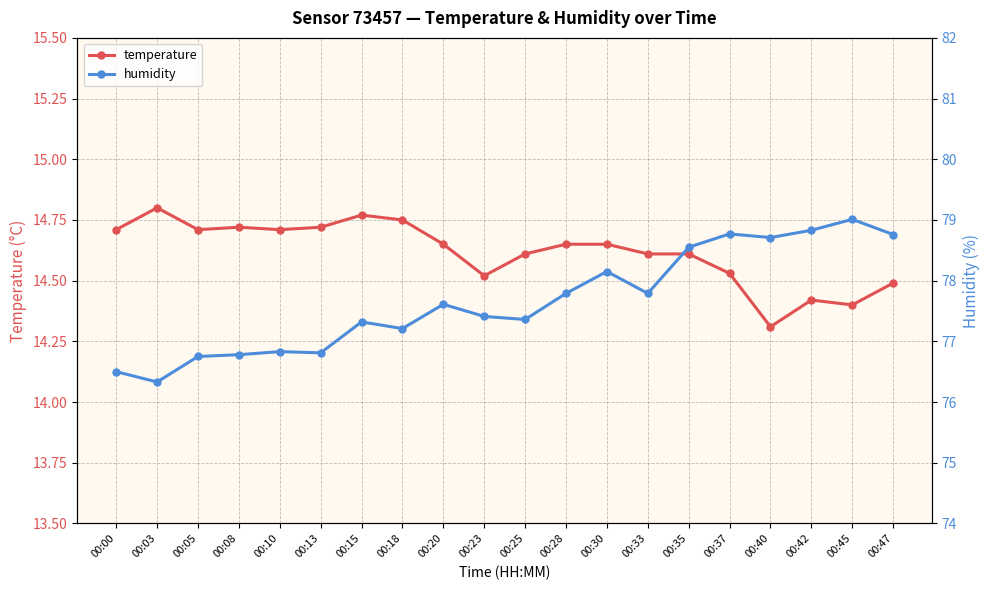

At which category does temperature reach its first local valley?

00:05